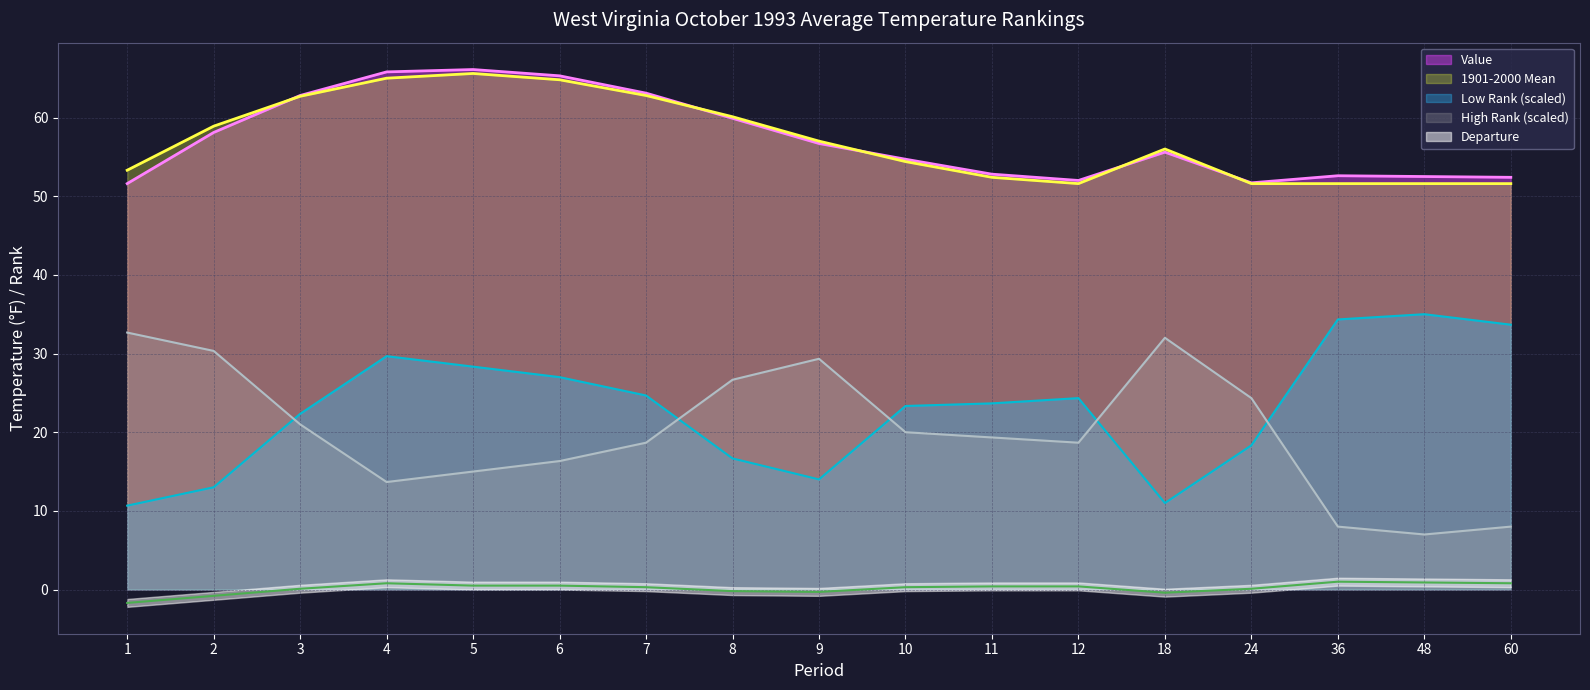

Where is the first local maximum for Low Rank?

4